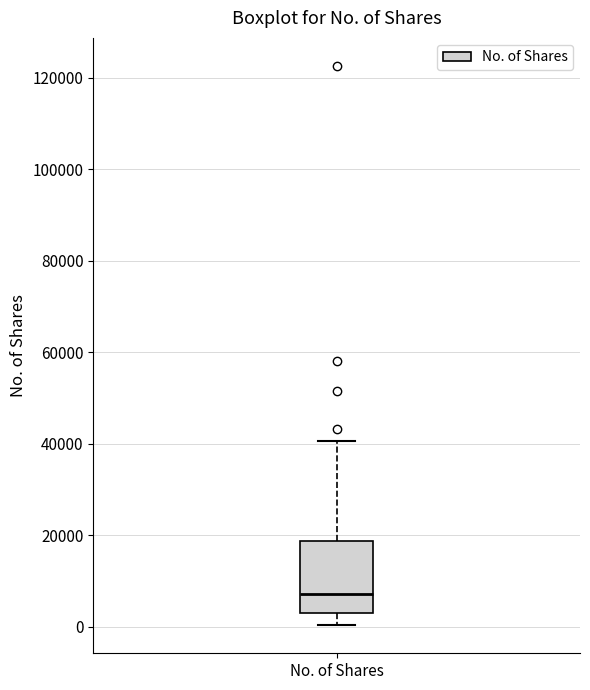

Where does the median line of the box for No. of Shares sit on the y-axis? The values are not printed on the chart, so give them approximately, as read against the axis.

8000